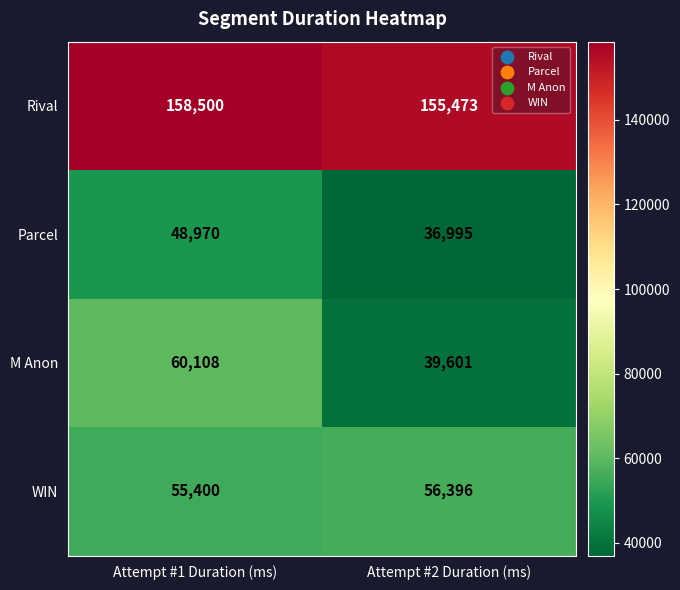

True or false: M Anon has a value of 39601 at Attempt #2 Duration (ms).

True